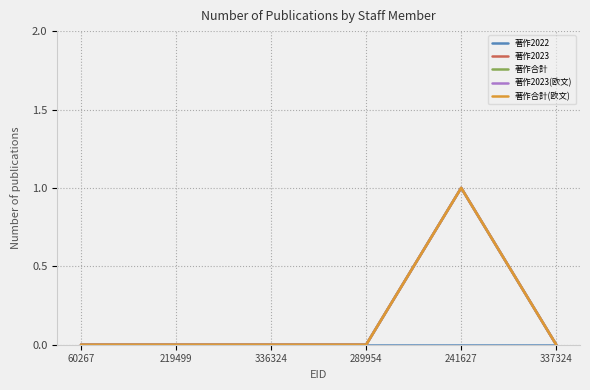

Is this an area chart (filled region under the line)?

No